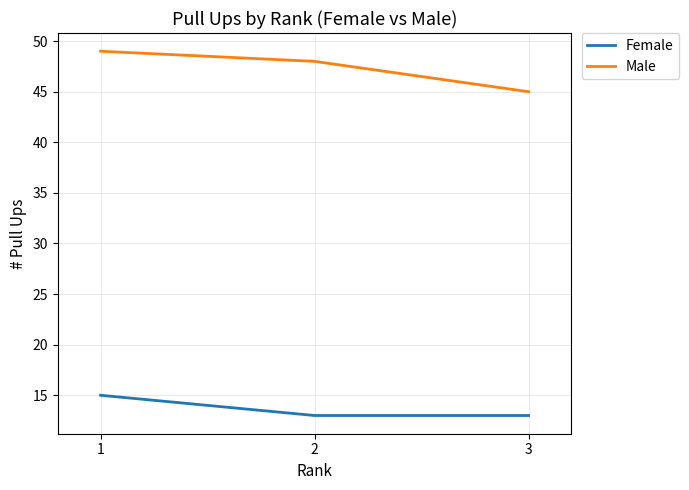

True or false: Female has a value of 13 at 3.

True